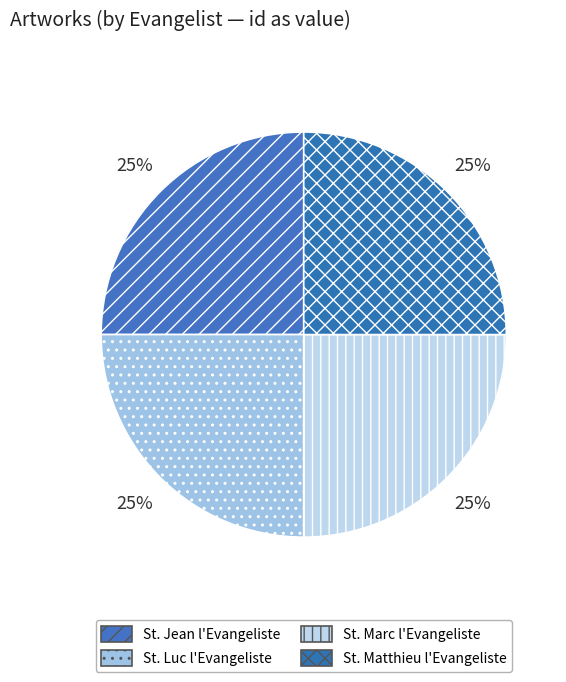

How many segments does this pie chart have?

4